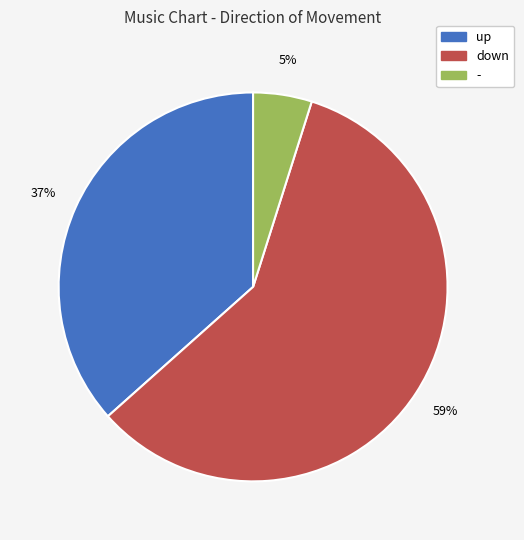

How many slices are in this pie chart?

3